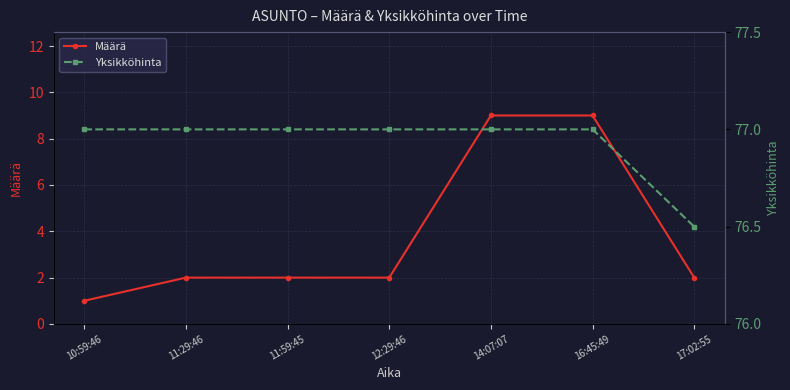

What is the difference between the maximum and second lowest values in the Määrä series?

7